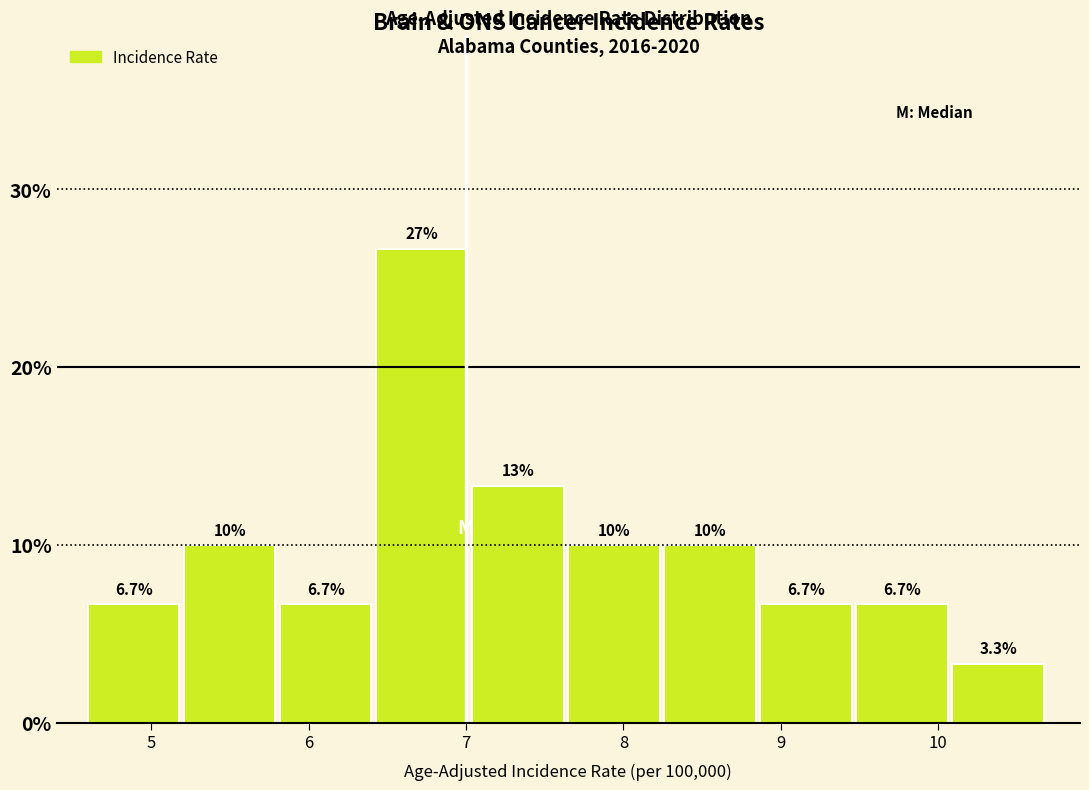

Which range on the x-axis has the tallest bar?

6.43 to 7.04